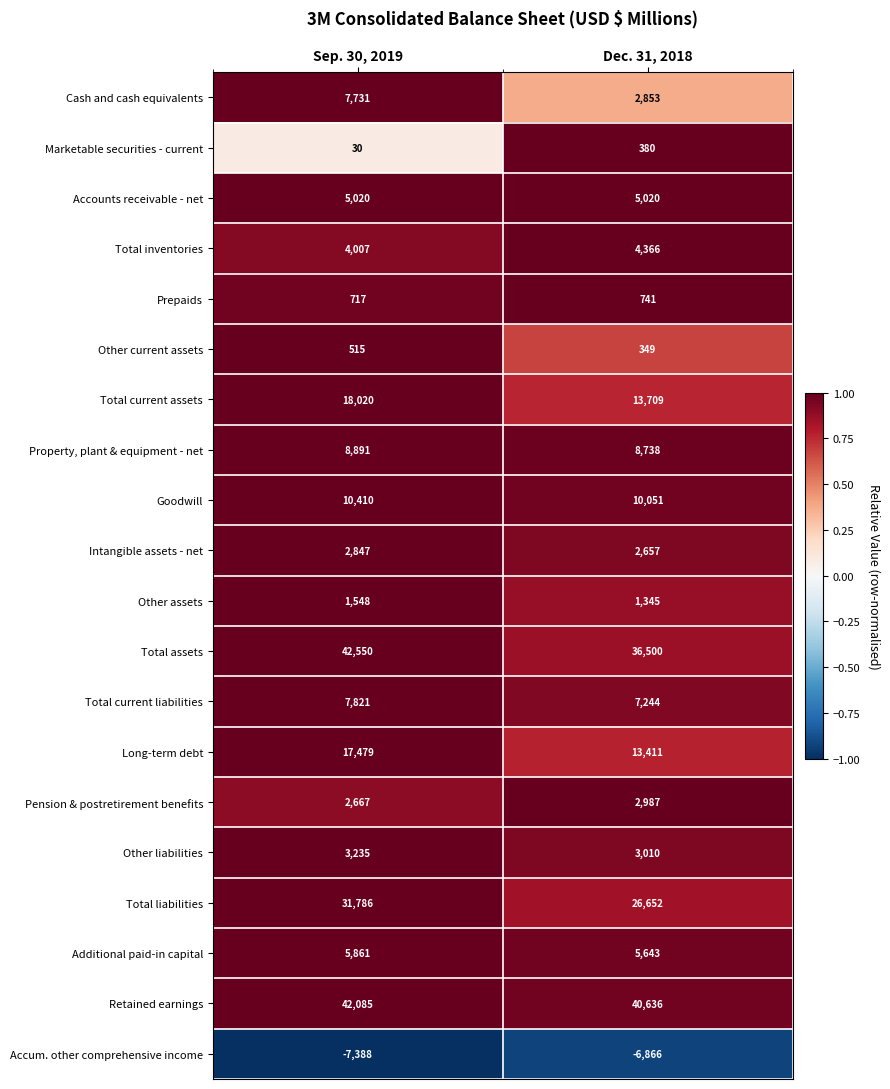

Where is Other liabilities nearest to the value 3122?

Dec. 31, 2018